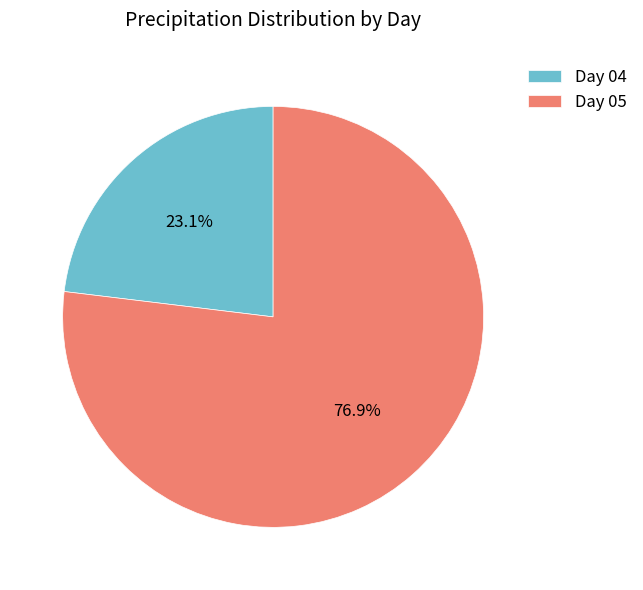

What is the majority slice?

Day 05